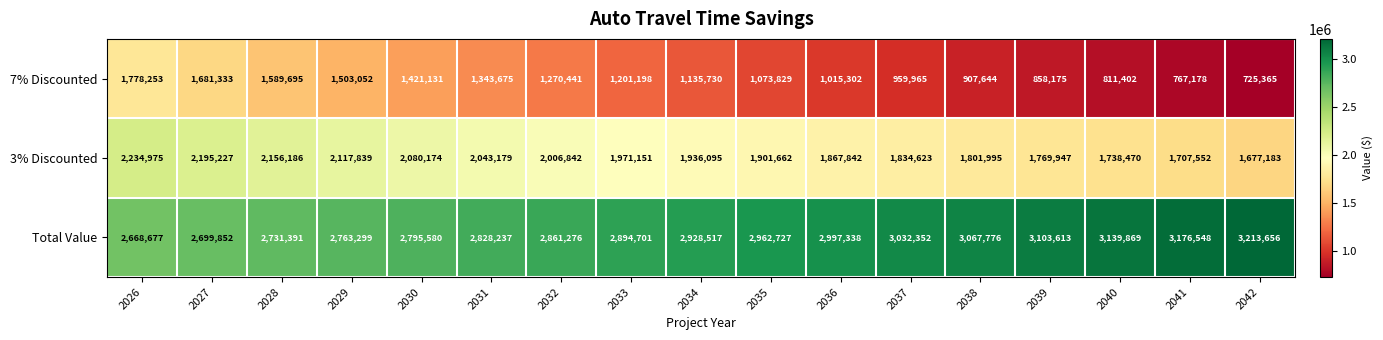

Is it true that 3% Discounted equals 2156186 at 2028?

True